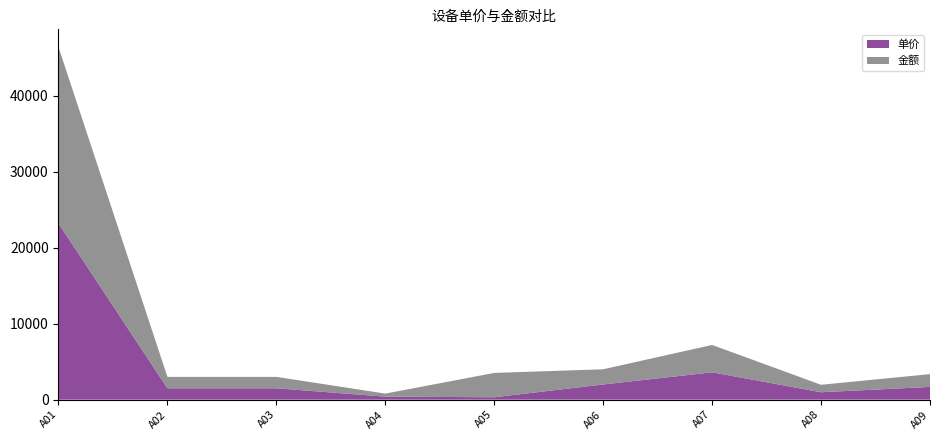

Reading left to right, transcribe all the data shown in this chart.

单价: 23200	1500	1500	400	320	2000	3600	980	1680
金额: 23200	1500	1500	400	3200	2000	3600	980	1680